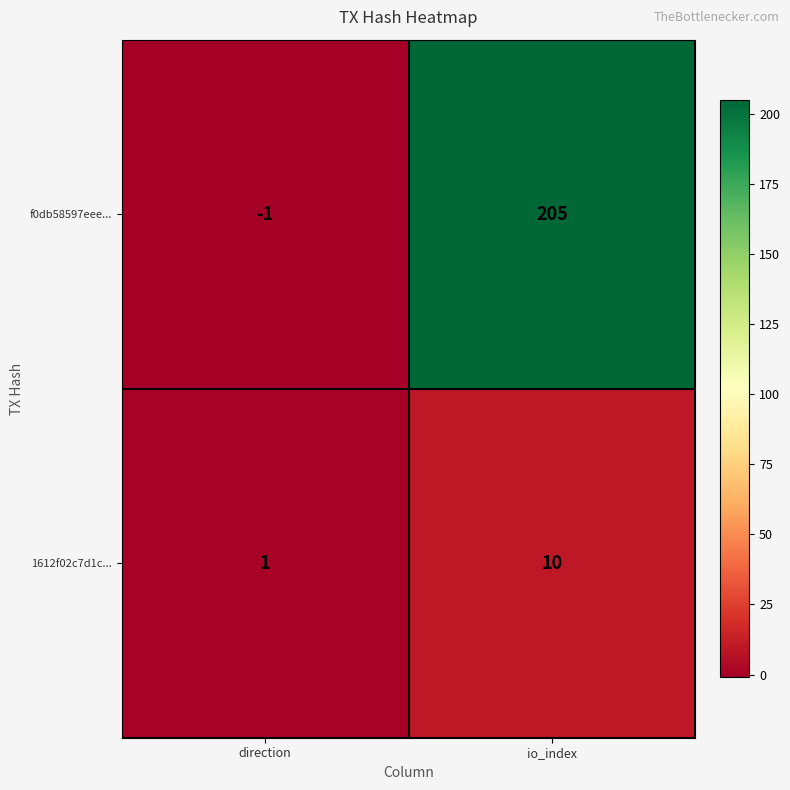

Which label corresponds to the largest value in the chart?

io_index